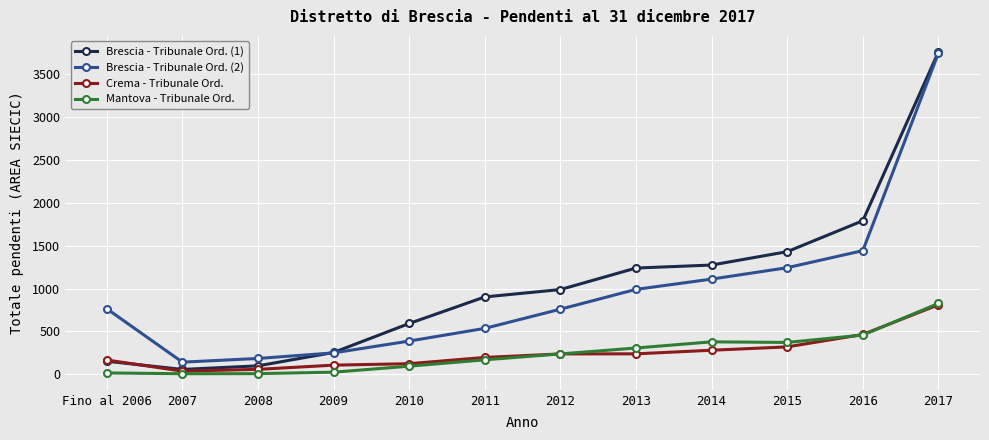

True or false: Crema - Tribunale Ord. and Mantova - Tribunale Ord. cross at least once.

True